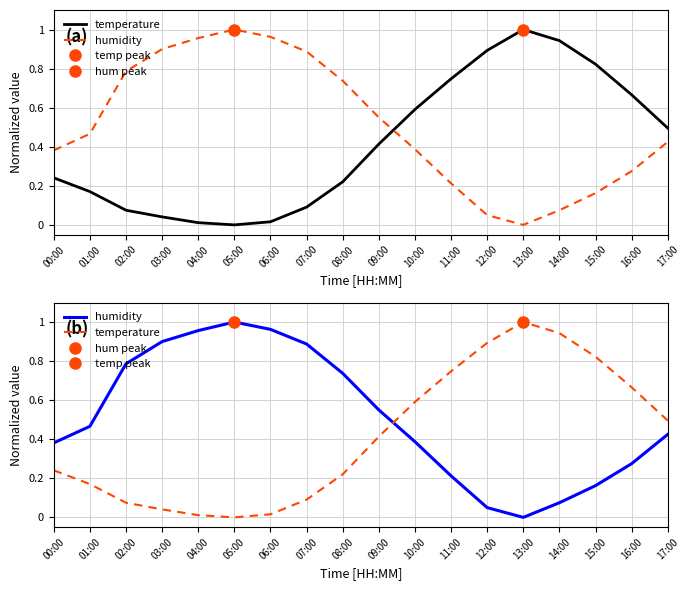

At which label does temperature reach its peak?

13:00